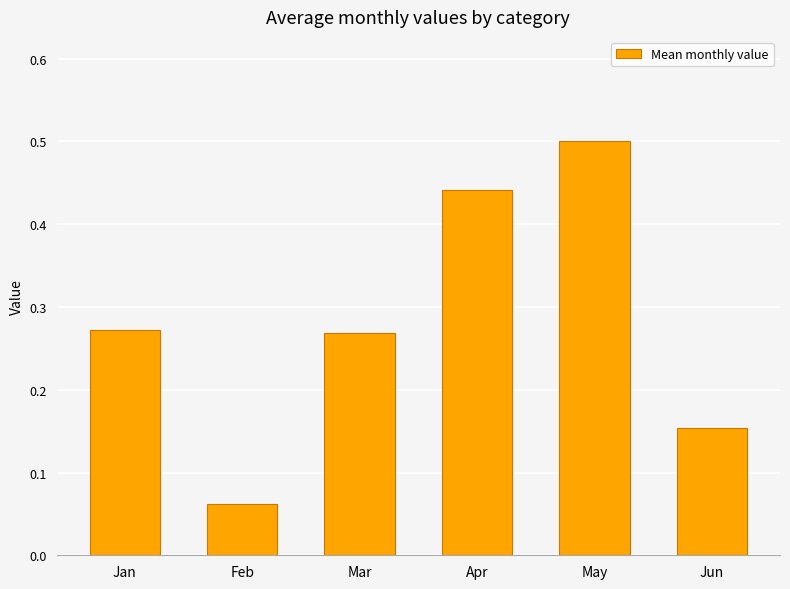

How many bars are there in total?

6